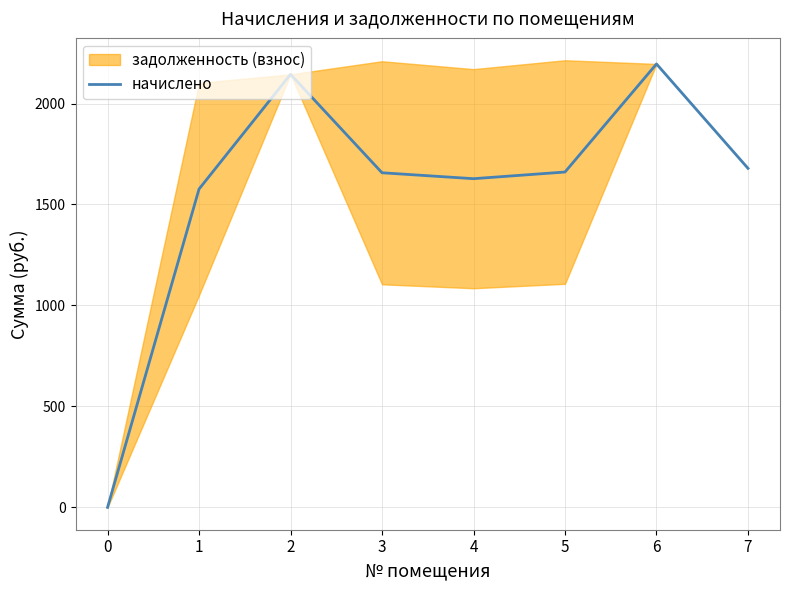

The value at 7 is 531.4. True or false?

False